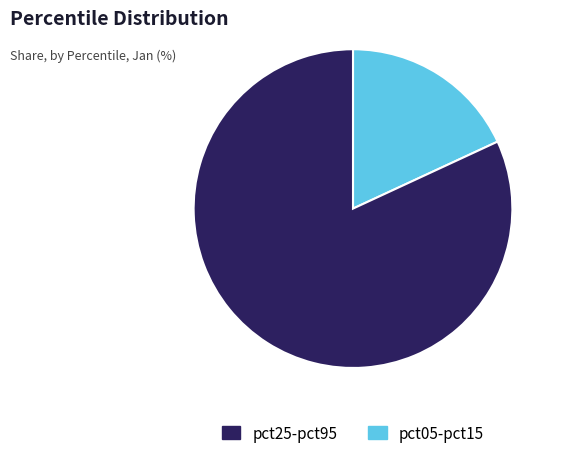

Is there any slice that represents more than half of the pie?

Yes